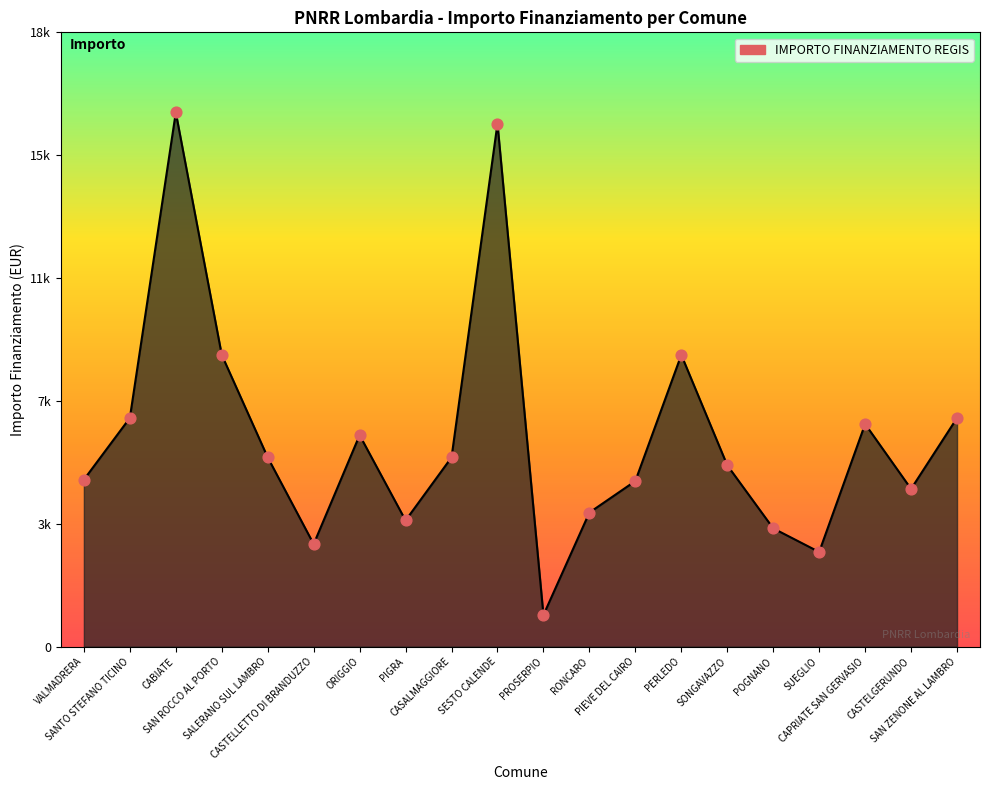

Between SAN ROCCO AL PORTO and PIEVE DEL CAIRO, which is larger?

SAN ROCCO AL PORTO